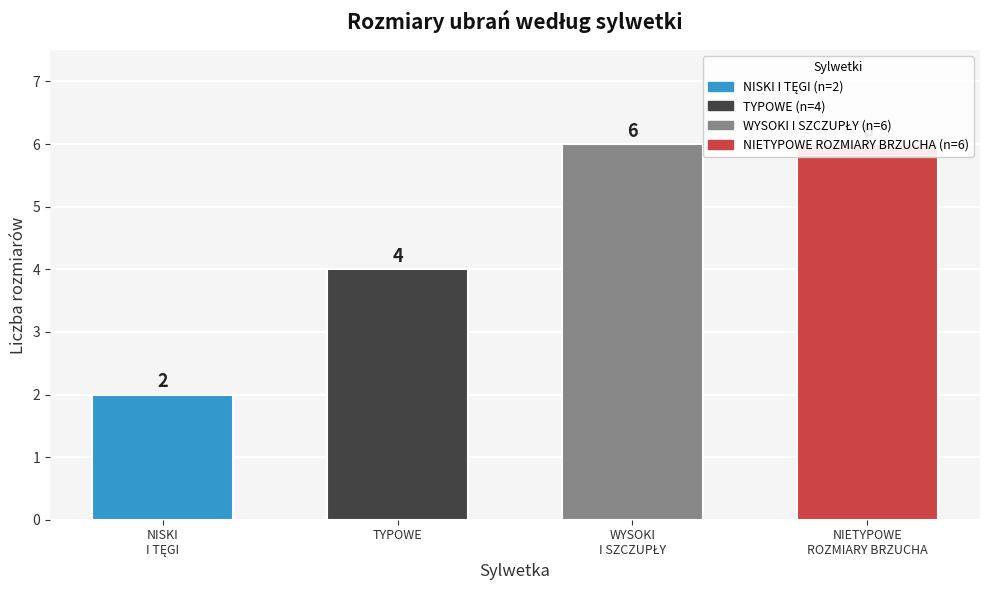

Reading left to right, list all the values displayed in this chart.

NISKI
I TĘGI=2	TYPOWE=4	WYSOKI
I SZCZUPŁY=6	NIETYPOWE
ROZMIARY BRZUCHA=6